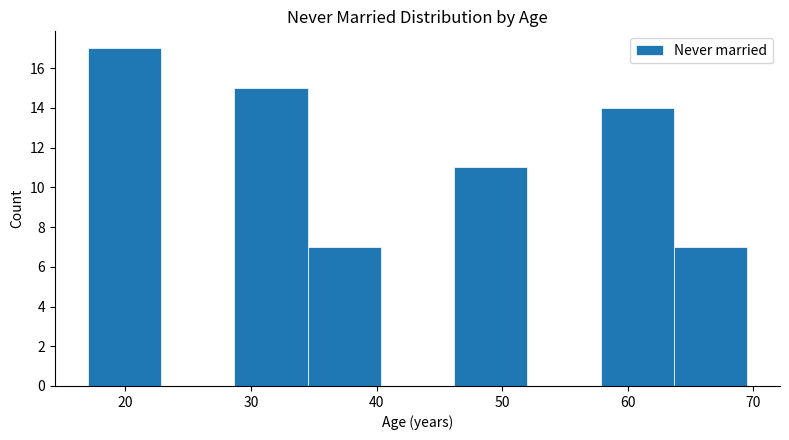

Reading left to right, transcribe this chart: for each bar, give the range it covers on the x-axis and its height. Neither the bar edges nor the heights are printed on the chart, so give them approximately, as read against the axes.

17 to 23: 17
23 to 29: 0
29 to 35: 15
35 to 40: 7
40 to 46: 0
46 to 52: 11
52 to 58: 0
58 to 64: 14
64 to 70: 7